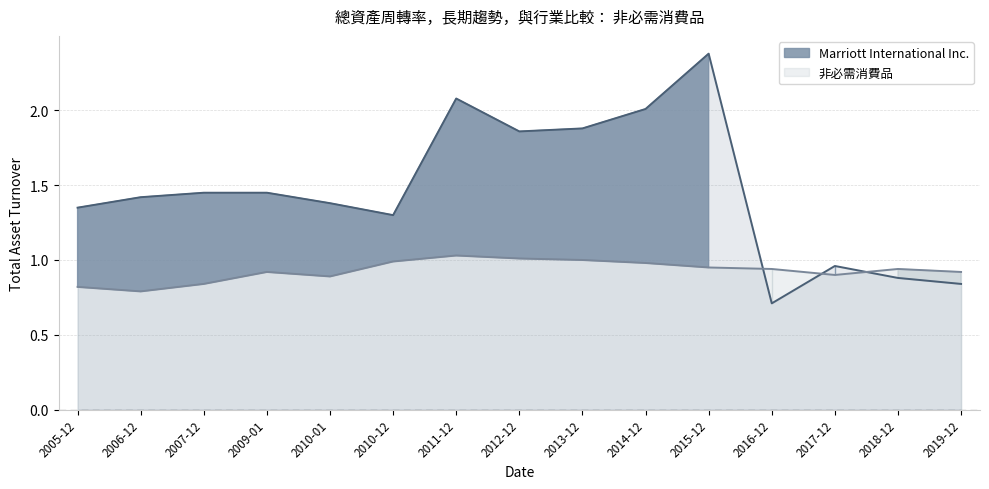

The value of 非必需消費品 at 2011-12 is 0.7. True or false?

False